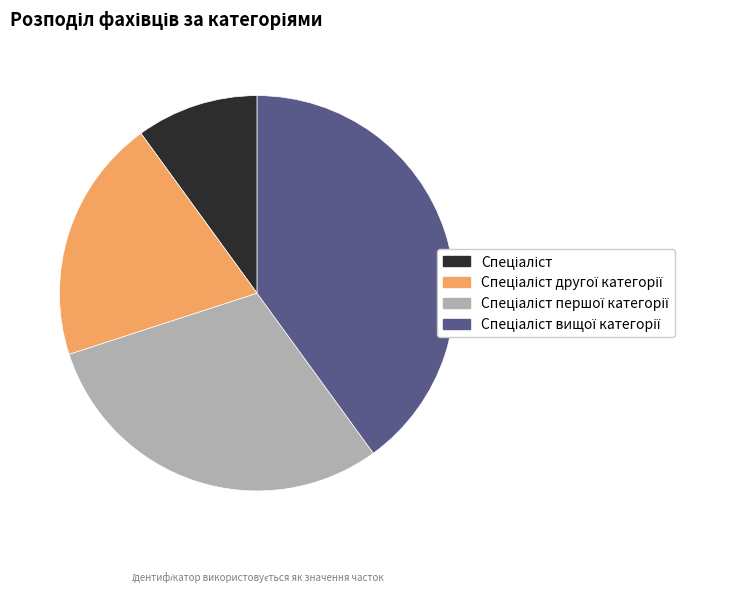

Is there a majority slice in this chart?

No